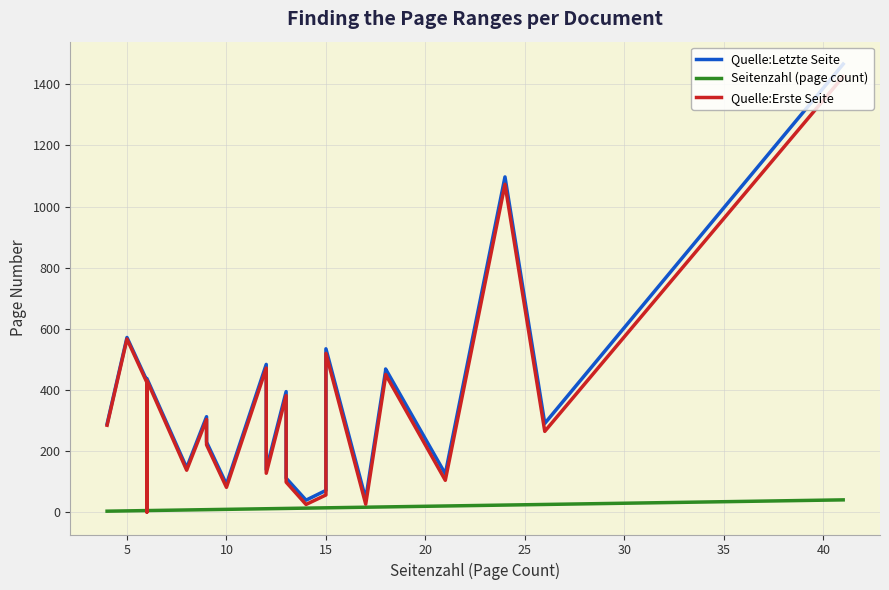

Reading left to right, list all the values displayed in this chart.

Quelle:Letzte Seite: 289	572	431	7	438	146	313	230	92	484	140	395	270	112	40	72	535	44	464	469	126	1097	291	1466
Seitenzahl (page count): 4	5	6	6	6	8	9	9	10	12	12	13	13	13	14	15	15	17	18	18	21	24	26	41
Quelle:Erste Seite: 285	567	425	1	432	138	304	221	82	472	128	382	257	99	26	57	520	27	446	451	105	1073	265	1425